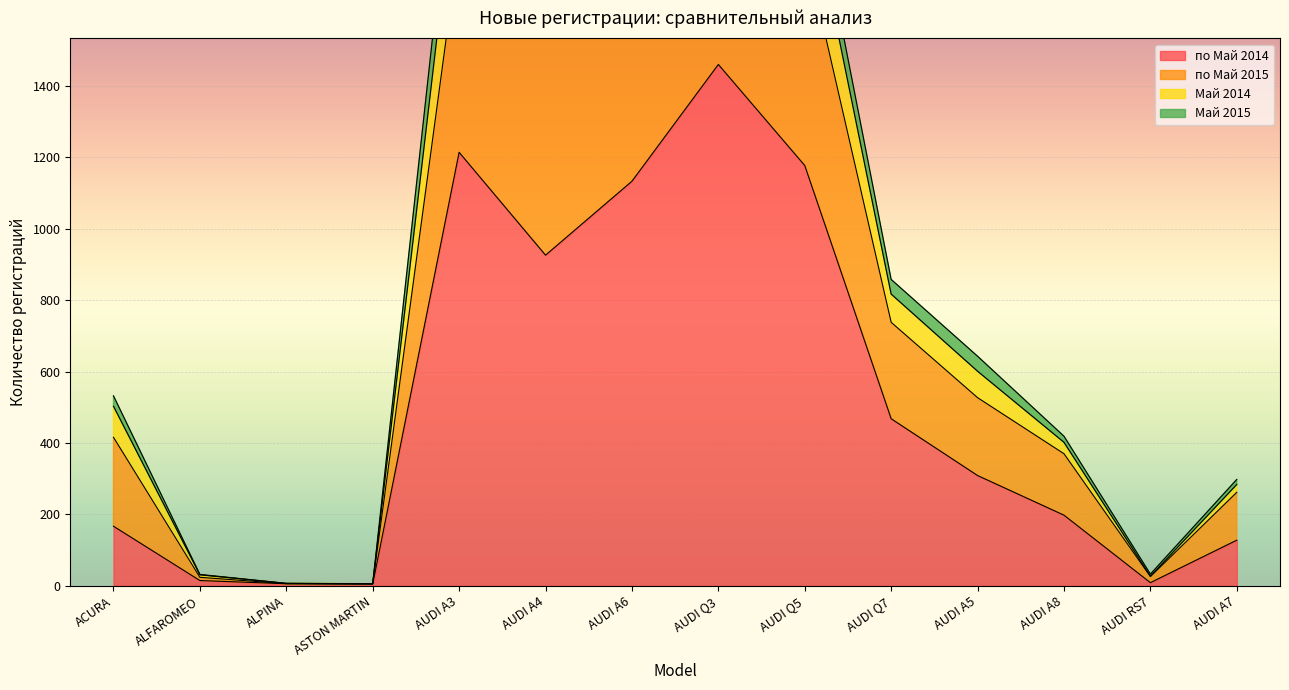

The value of по Май 2014 at AUDI A3 is 290. True or false?

False